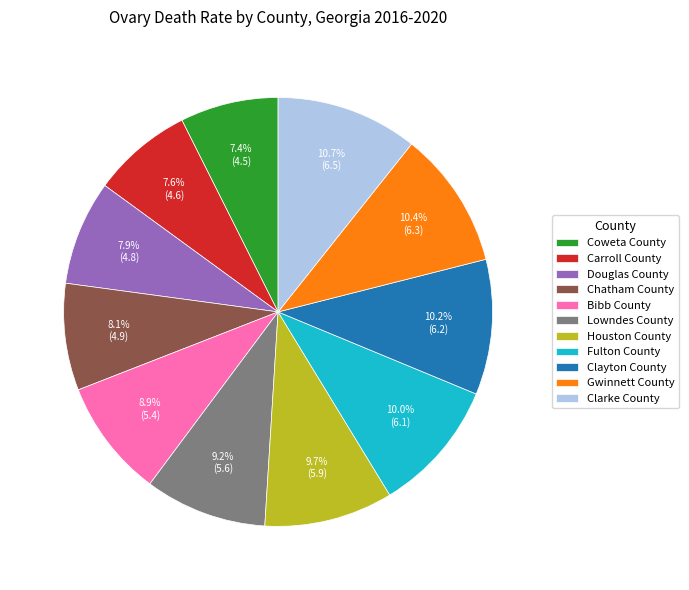

To the nearest percent, what is the combined percentage of Houston County and Clayton County?

20%